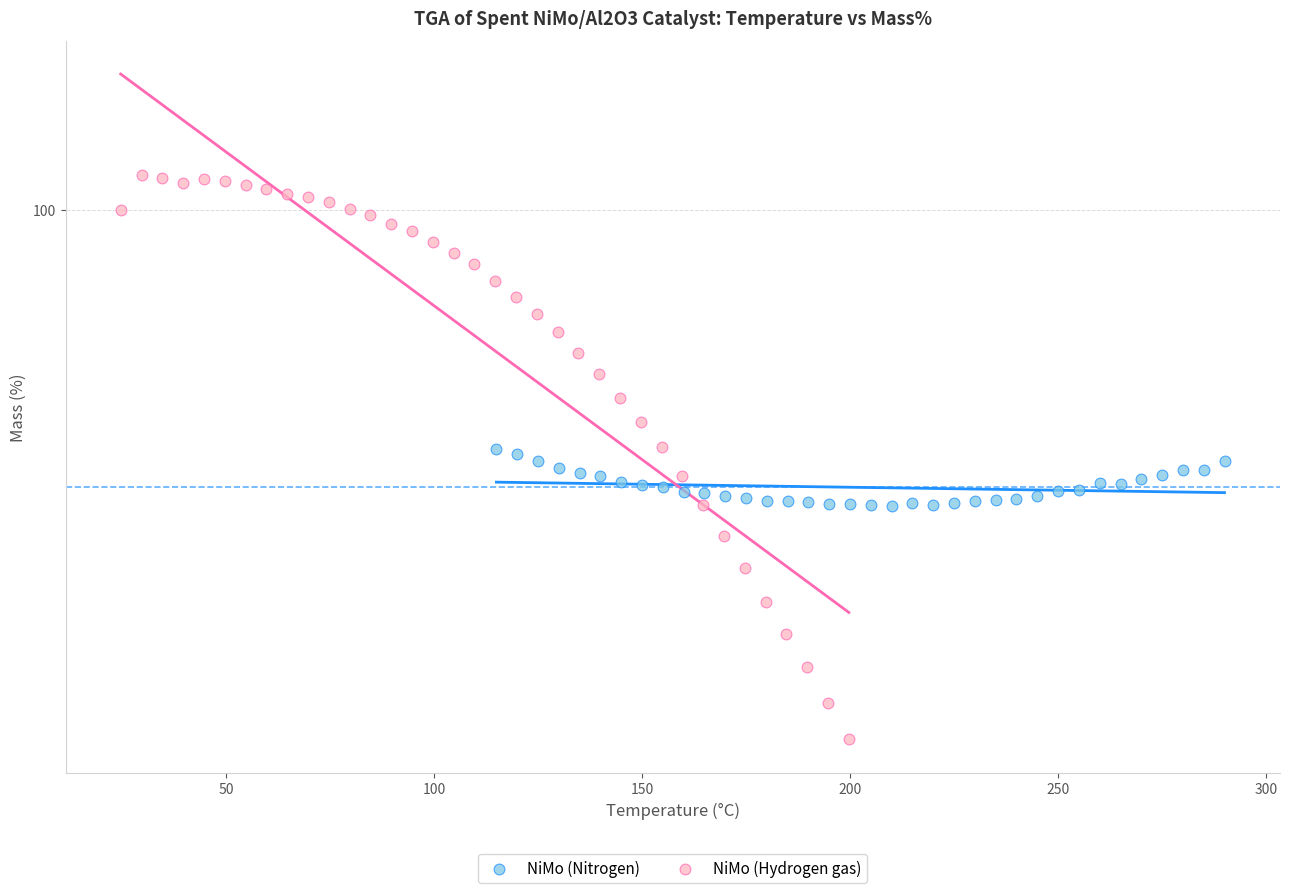

What are all the series names shown in the legend?

NiMo (Nitrogen), NiMo (Hydrogen gas)